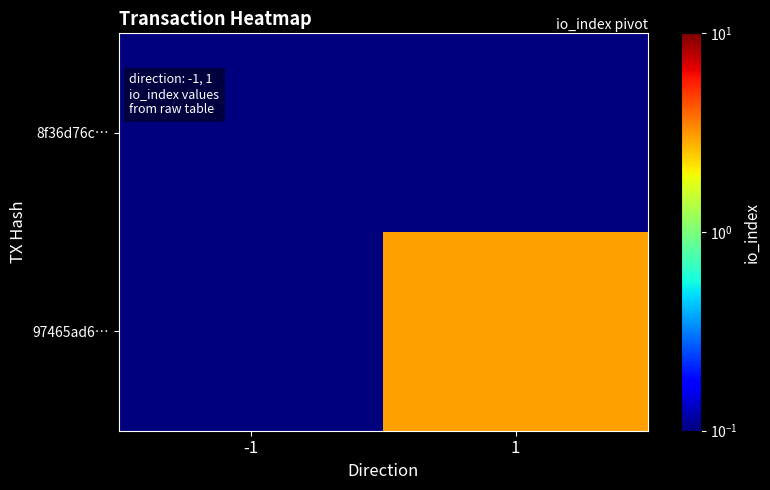

Rank the series at 1 from highest to lowest value.

97465ad6…, 8f36d76c…